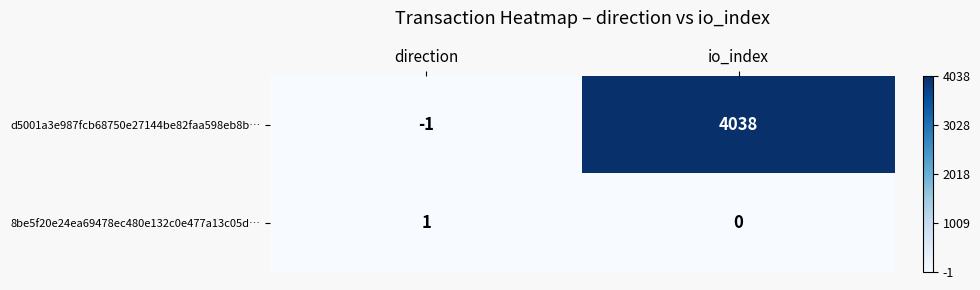

Rank the series by their maximum value, from lowest to highest.

8be5f20e24ea69478ec480e132c0e477a13c05d…, d5001a3e987fcb68750e27144be82faa598eb8b…